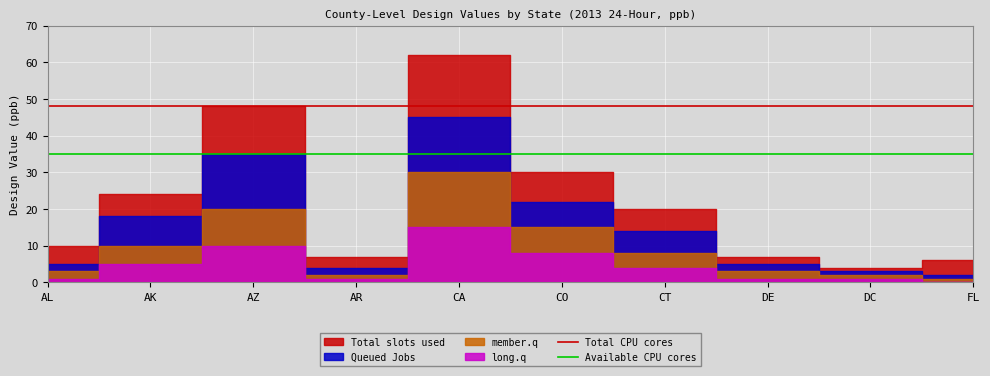

Which category has the lowest value in the Total CPU cores series?

AL